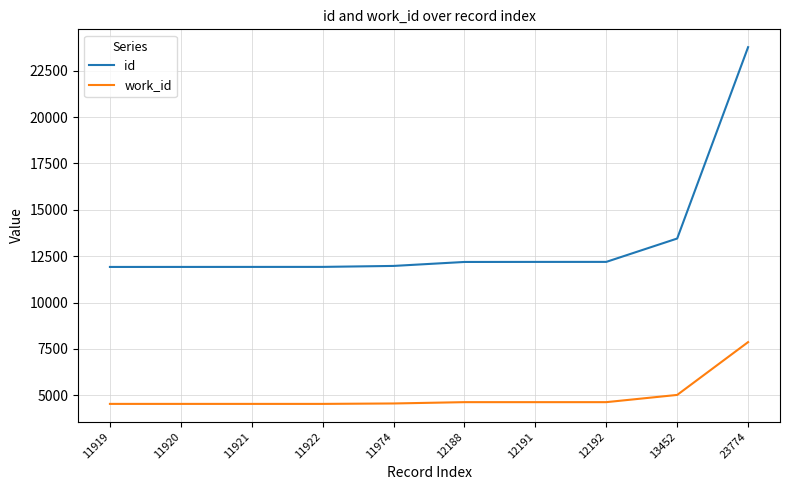

What is the difference between the second highest and second lowest values in the work_id series?

484